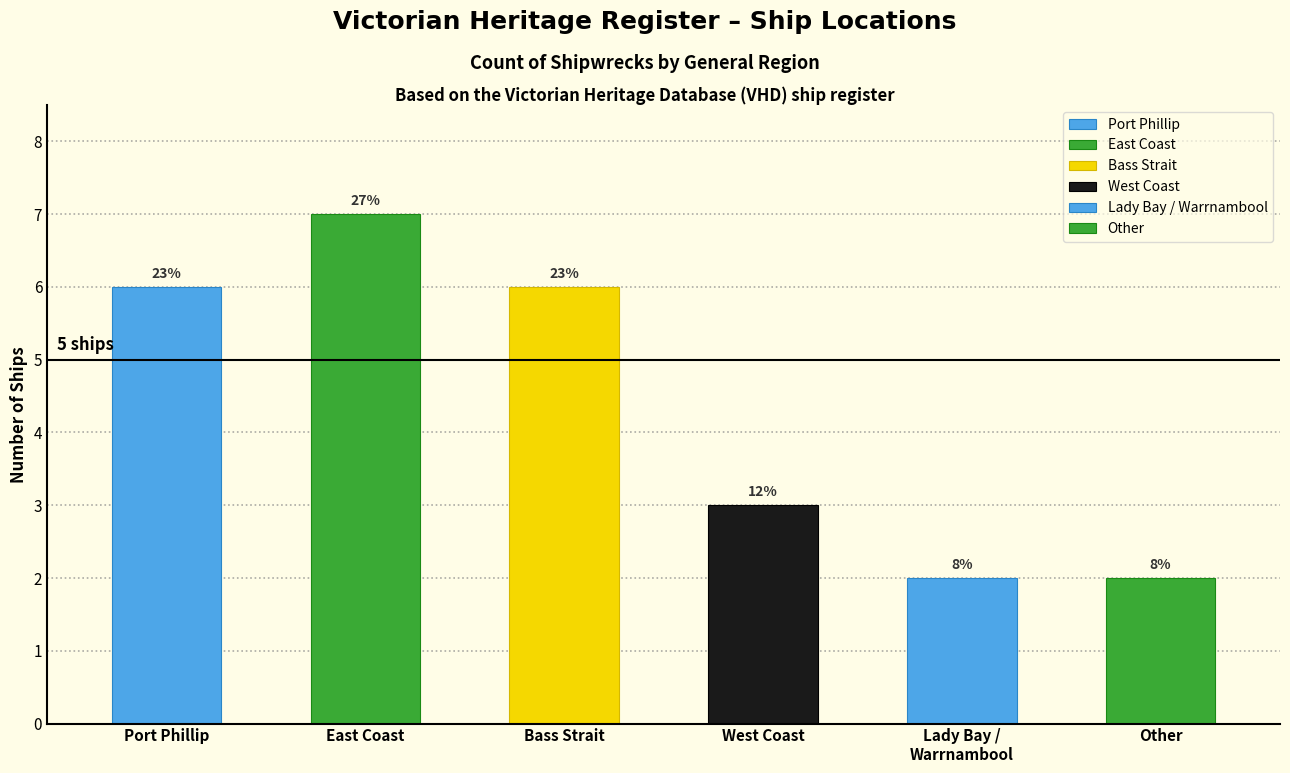

How many bars are there in total?

6